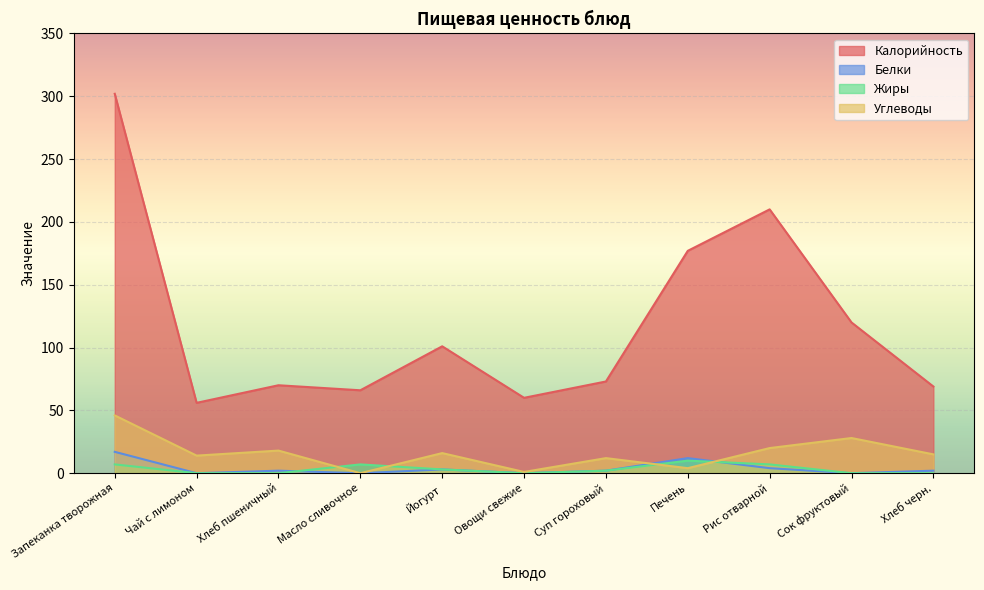

What is the difference between the maximum and minimum values in the Калорийность series?

246